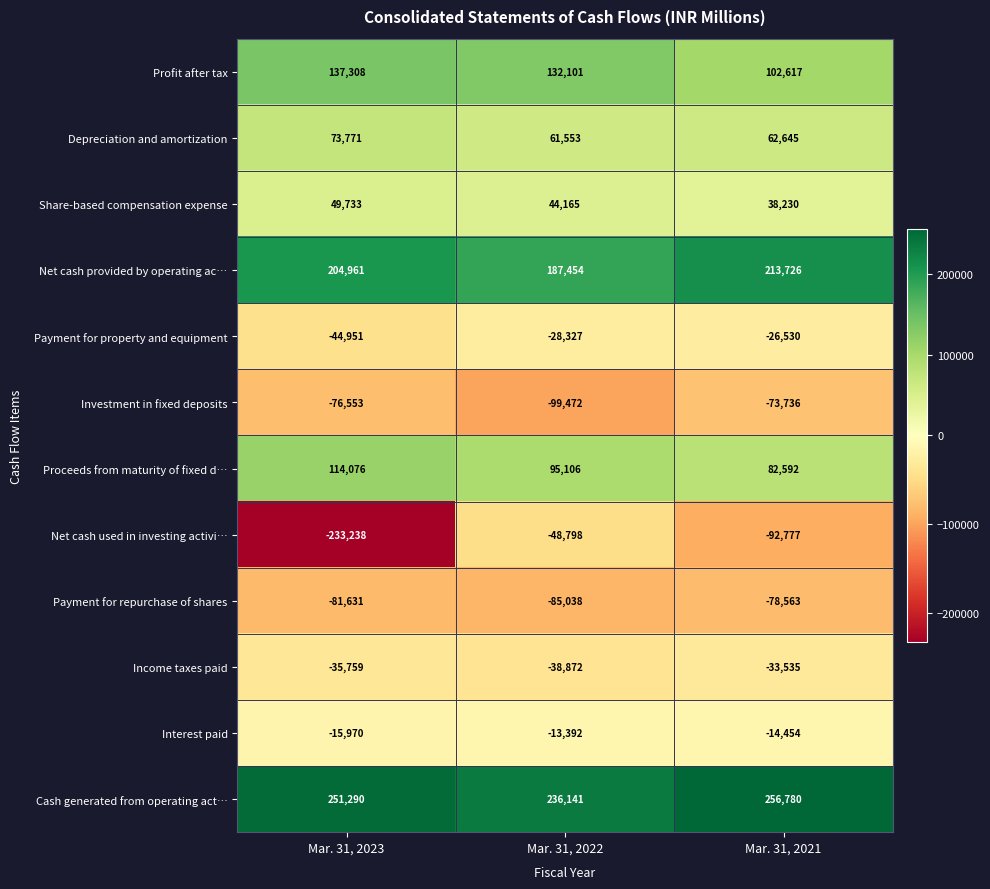

At Mar. 31, 2022, list the series in order from largest to smallest.

Cash generated from operating act…, Net cash provided by operating ac…, Profit after tax, Proceeds from maturity of fixed d…, Depreciation and amortization, Share-based compensation expense, Interest paid, Payment for property and equipment, Income taxes paid, Net cash used in investing activi…, Payment for repurchase of shares, Investment in fixed deposits